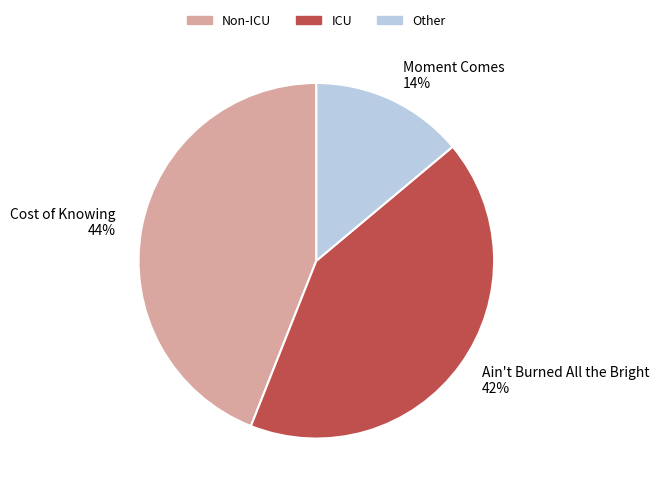

To the nearest percent, what is the combined percentage of Ain't Burned All the Bright and Moment Comes?

56%